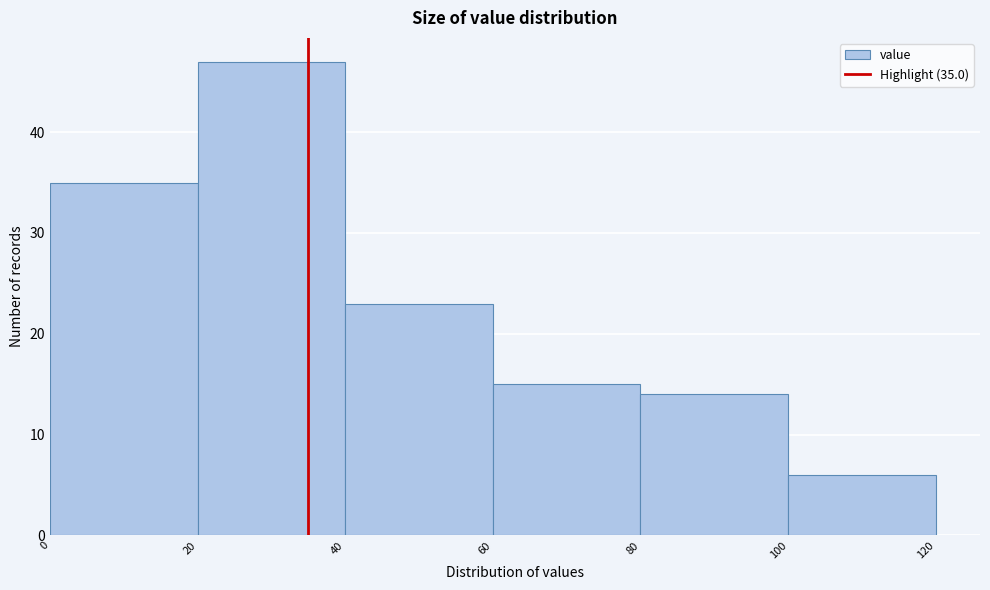

Which range on the x-axis has the tallest bar?

20 to 40